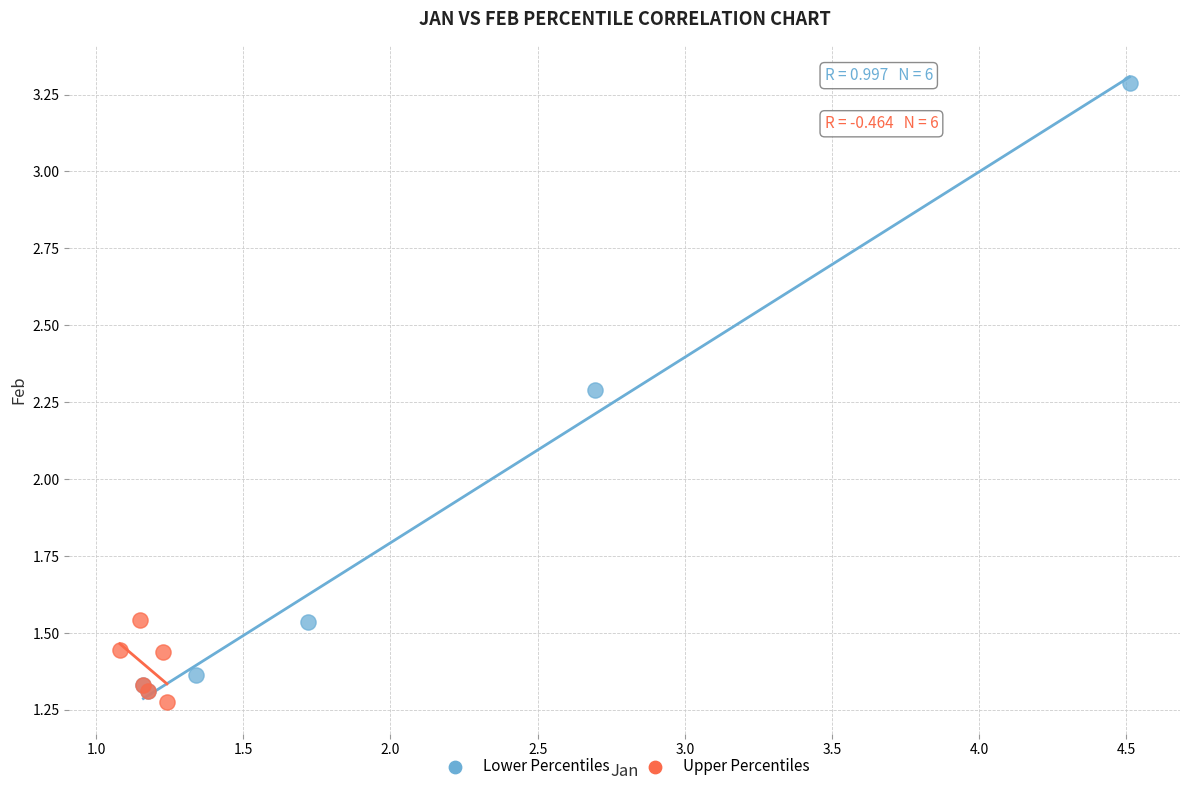

Which series has the widest spread of Y values?

Lower Percentiles